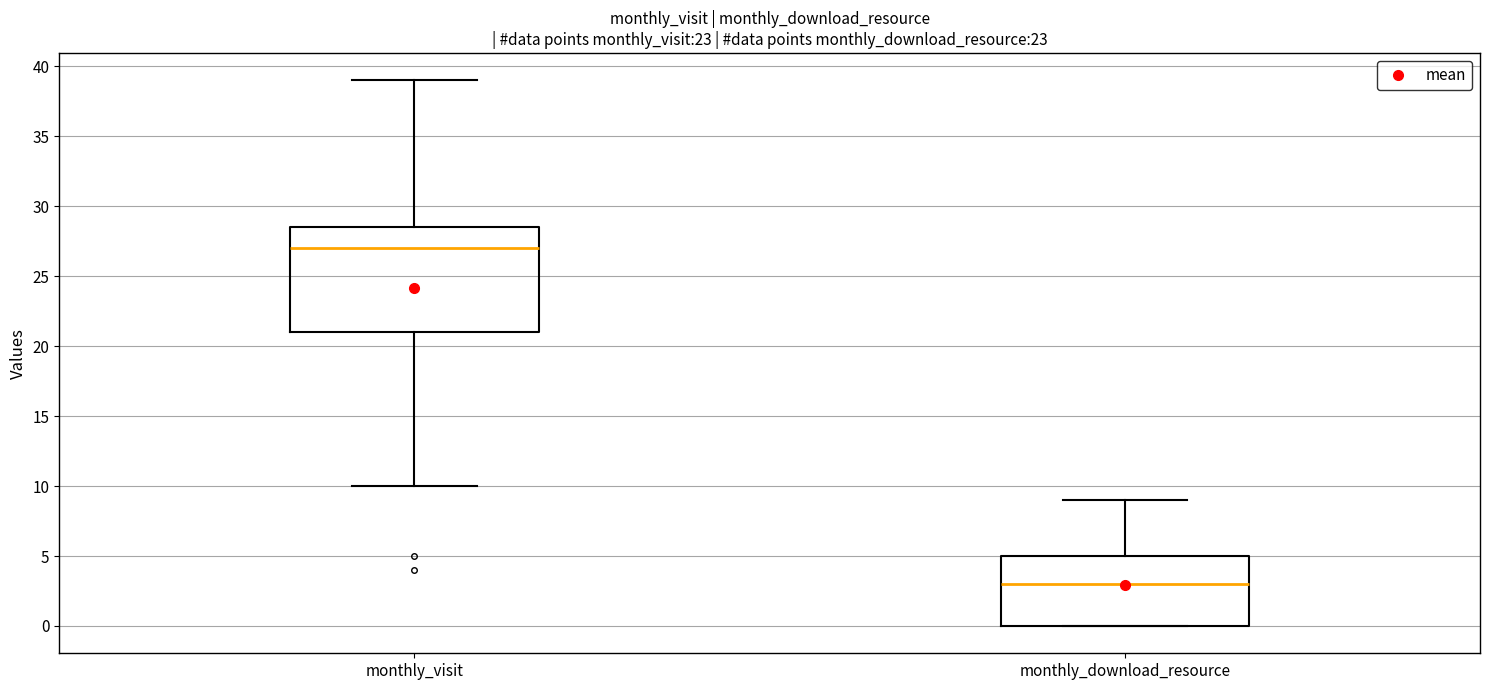

Reading left to right, read every box against the y-axis: the position of its median line, the range the box covers, and the ends of its whiskers. The values are not printed on the chart, so give them approximately, as read against the axis.

monthly_visit: median 27.0, box 21.0 to 28.5, whiskers 10.0 to 39.0
monthly_download_resource: median 3.0, box 0.0 to 5.0, whiskers 0.0 to 9.0